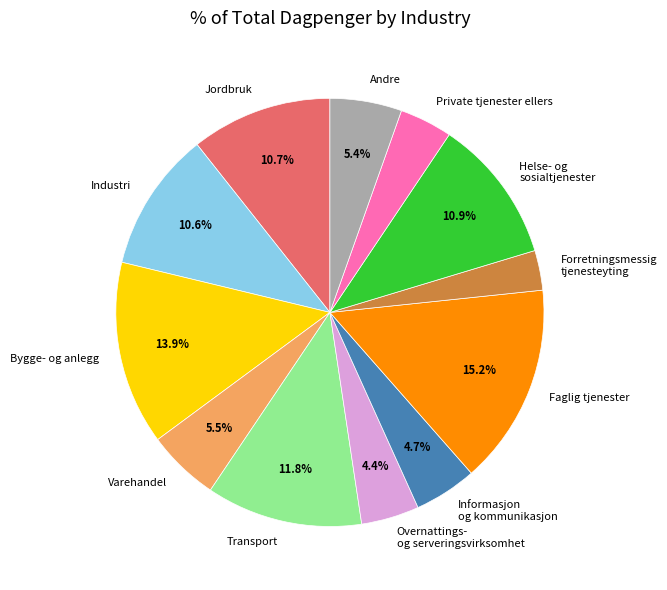

Which category has the biggest portion of the pie?

Faglig tjenester